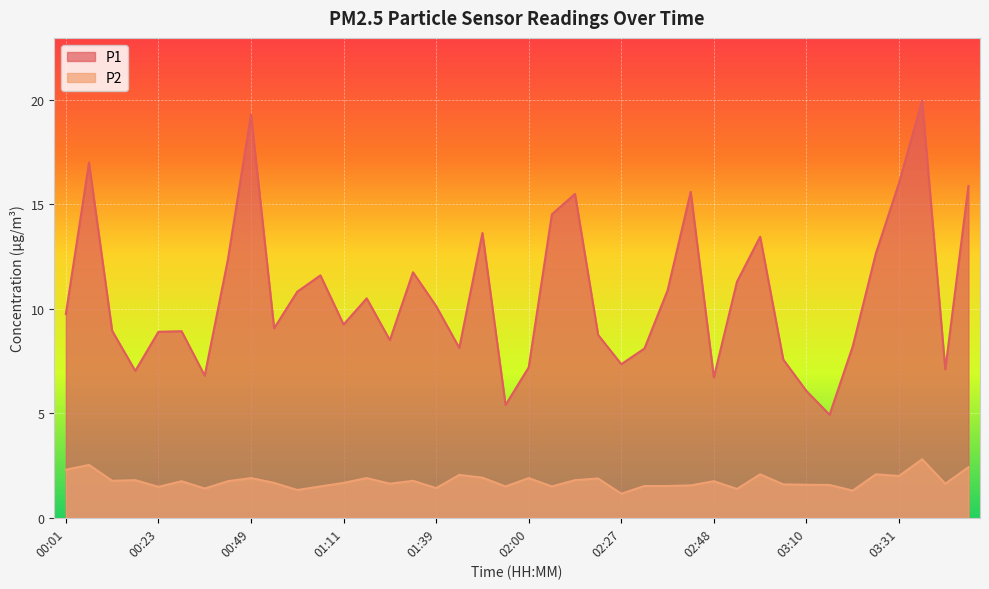

Reading left to right, what are all the values shown in this chart?

P1: 9.8	17.0	8.9	7.0	8.9	8.9	6.8	12.3	19.3	9.1	10.8	11.6	9.2	10.5	8.5	11.8	10.1	8.1	13.6	5.4	7.2	14.5	15.5	8.8	7.3	8.1	10.9	15.6	6.7	11.3	13.4	7.6	6.1	4.9	8.2	12.7	16.0	20.0	7.1	15.9
P2: 2.3	2.5	1.8	1.8	1.5	1.8	1.4	1.8	1.9	1.7	1.3	1.5	1.7	1.9	1.6	1.8	1.4	2.0	1.9	1.5	1.9	1.5	1.8	1.9	1.1	1.5	1.5	1.6	1.8	1.4	2.1	1.6	1.6	1.6	1.3	2.1	2.0	2.8	1.6	2.4